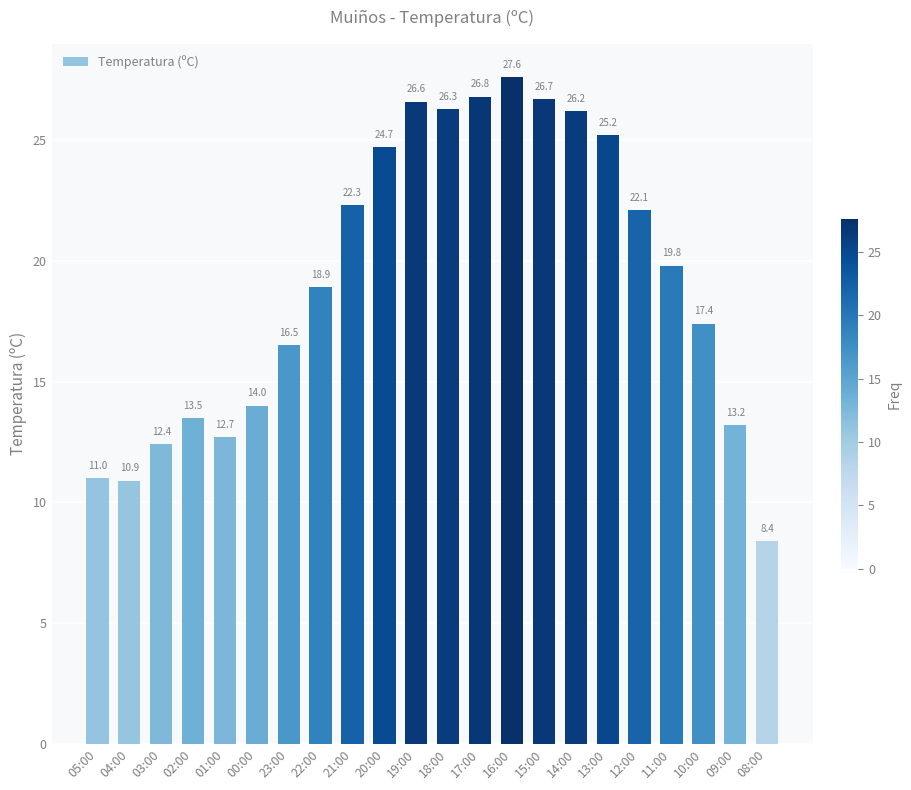

What position from the right is 10:00?

3